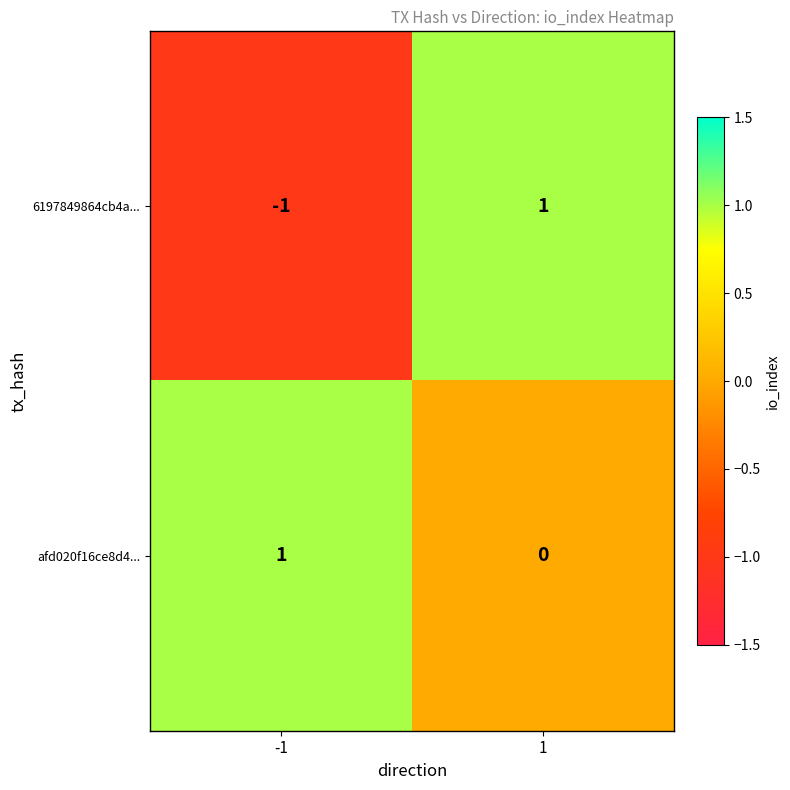

The value of afd020f16ce8d4... at 1 is 0. True or false?

True